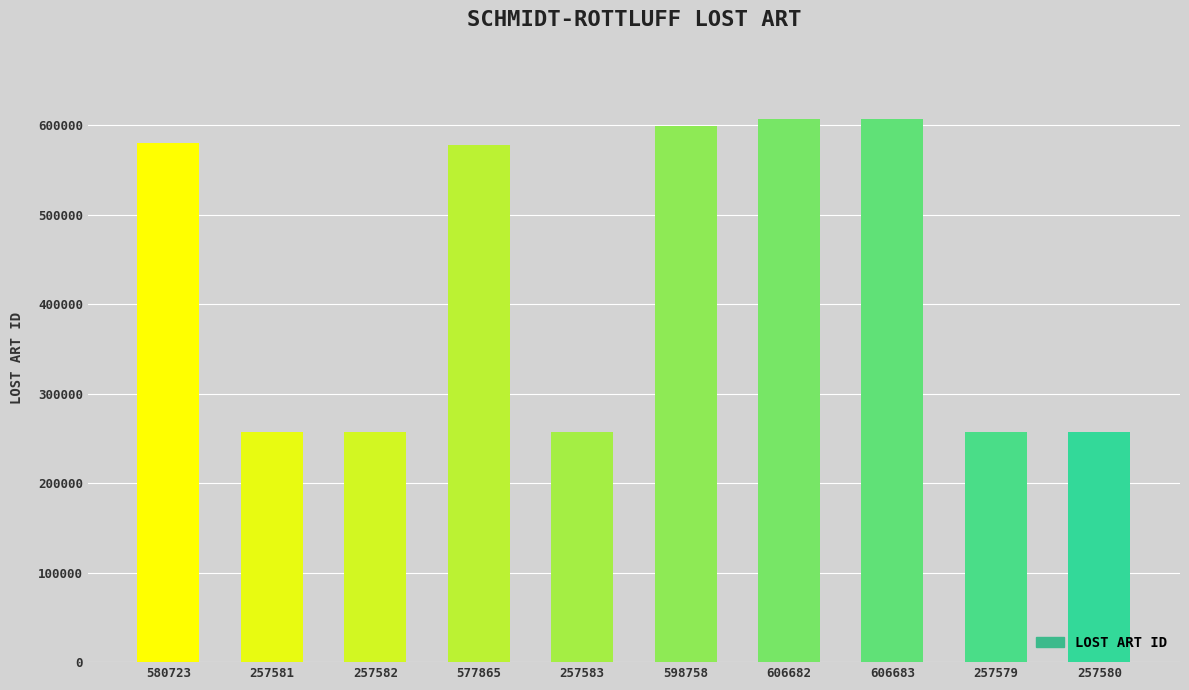

True or false: the data shows 257579 at 257579.

True